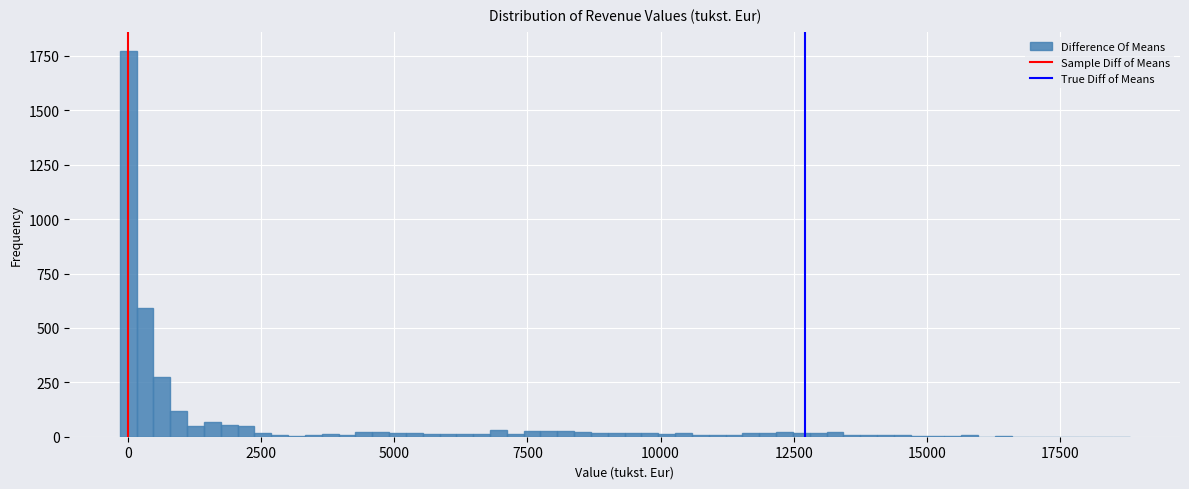

Read against the x-axis, roughly where is the centre of the tallest bar?

0